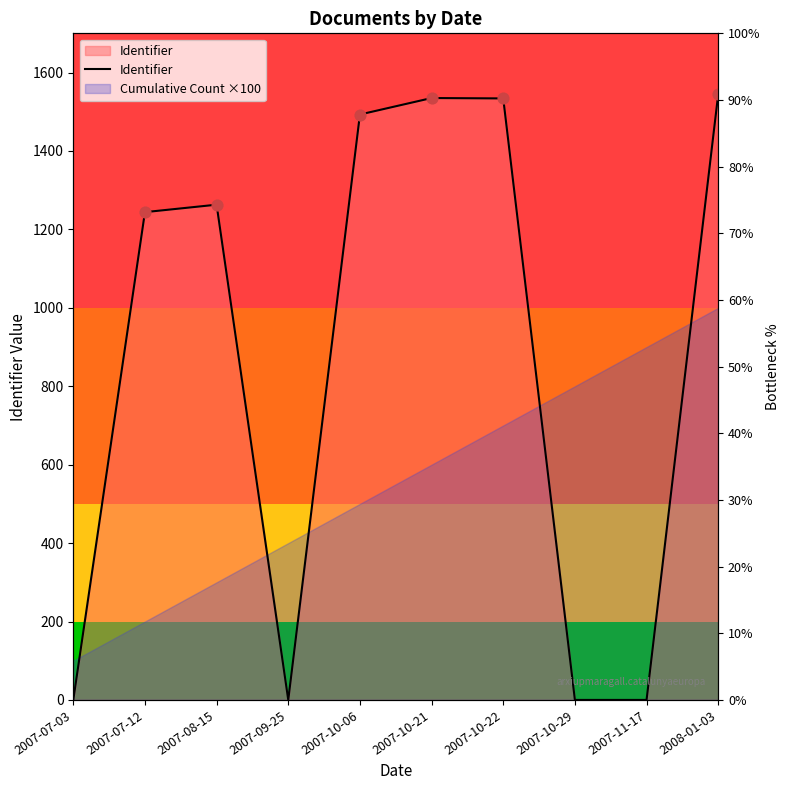

What is the change in value from 2007-07-03 to 2007-10-21?

+1535